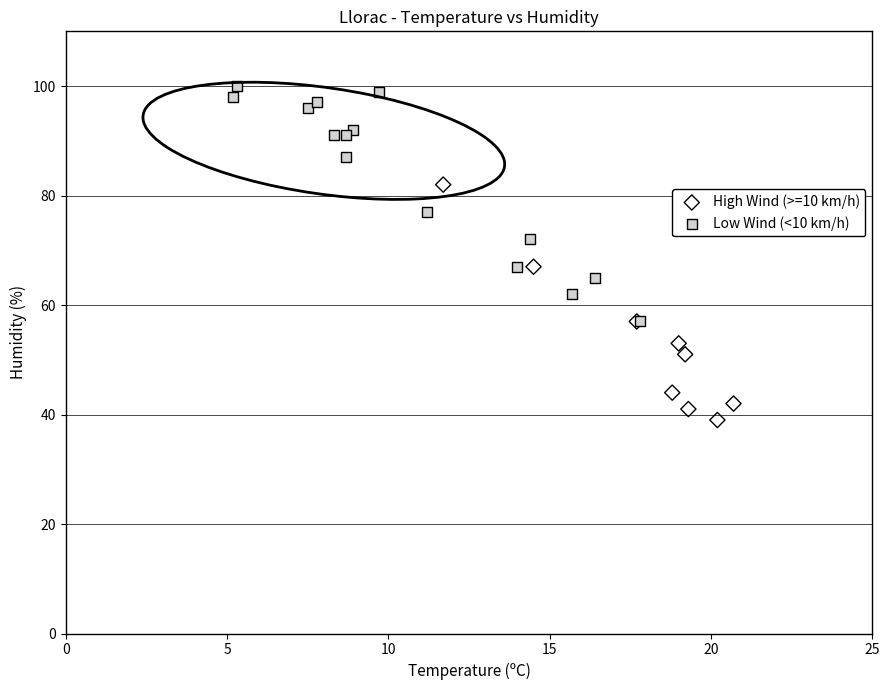

Which series reaches the minimum Y coordinate?

High Wind (>=10 km/h)